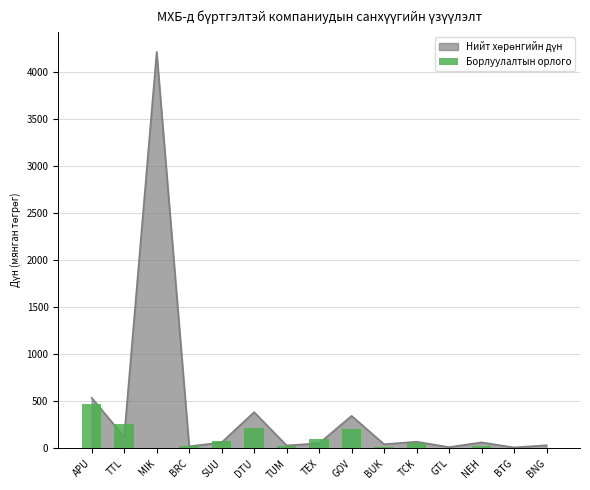

Is it true that the value at TTL is 90.4?

False